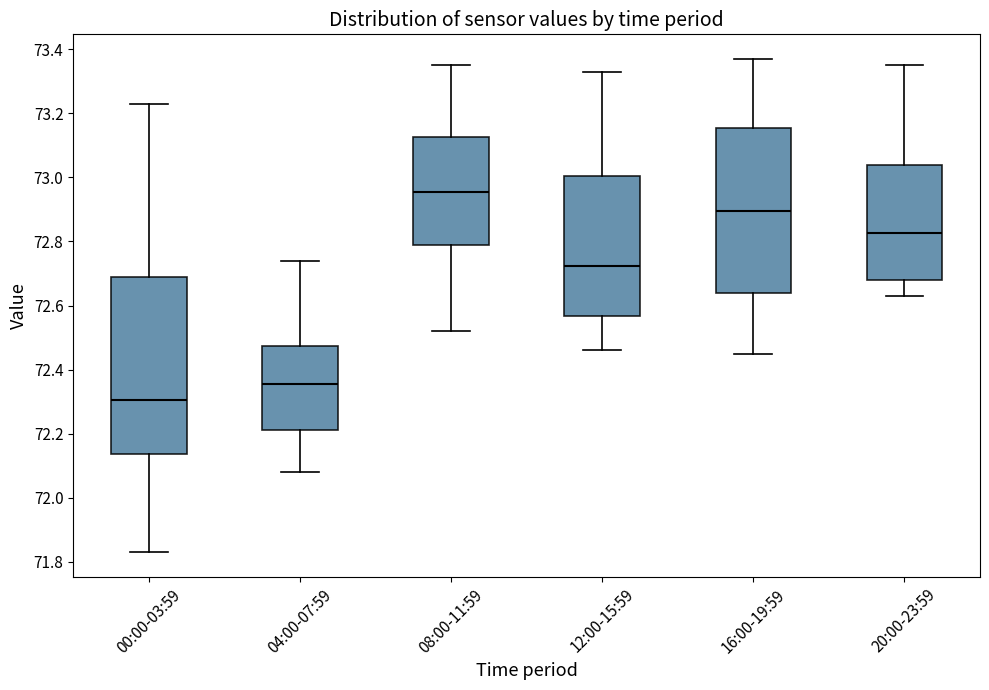

Reading left to right, transcribe this box plot: for each box, give where its median line is, the range the box spans, and where its two whiskers end, as read against the y-axis. The values are not printed on the chart, so give them approximately, as read against the axis.

00:00-03:59: median 72.30, box 72.14 to 72.70, whiskers 71.84 to 73.24
04:00-07:59: median 72.36, box 72.22 to 72.48, whiskers 72.08 to 72.74
08:00-11:59: median 72.96, box 72.80 to 73.12, whiskers 72.52 to 73.36
12:00-15:59: median 72.72, box 72.56 to 73.00, whiskers 72.46 to 73.34
16:00-19:59: median 72.90, box 72.64 to 73.16, whiskers 72.46 to 73.38
20:00-23:59: median 72.82, box 72.68 to 73.04, whiskers 72.64 to 73.36